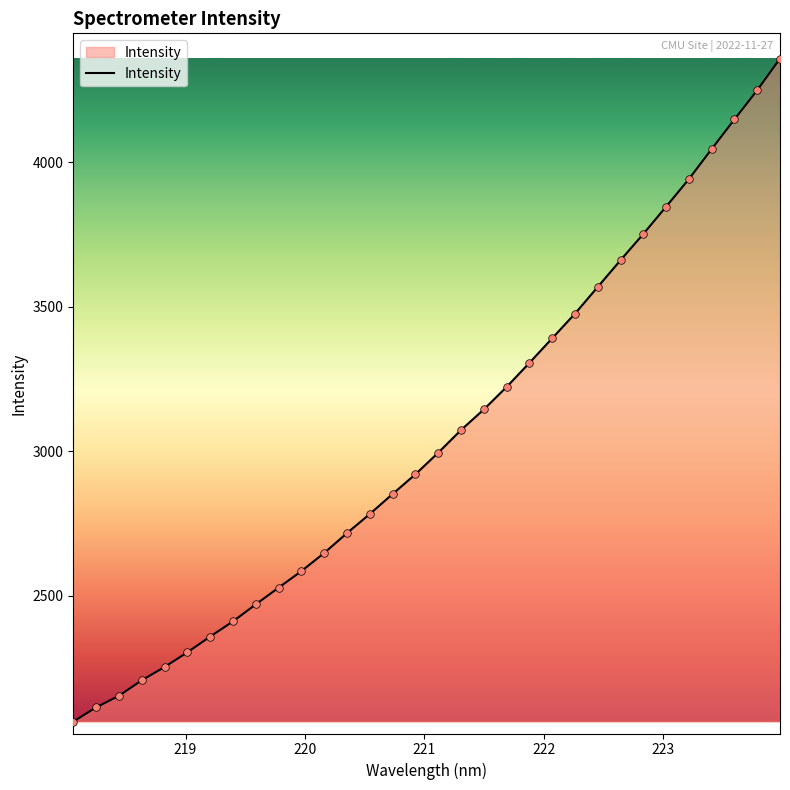

What is the smallest value displayed?

2063.8